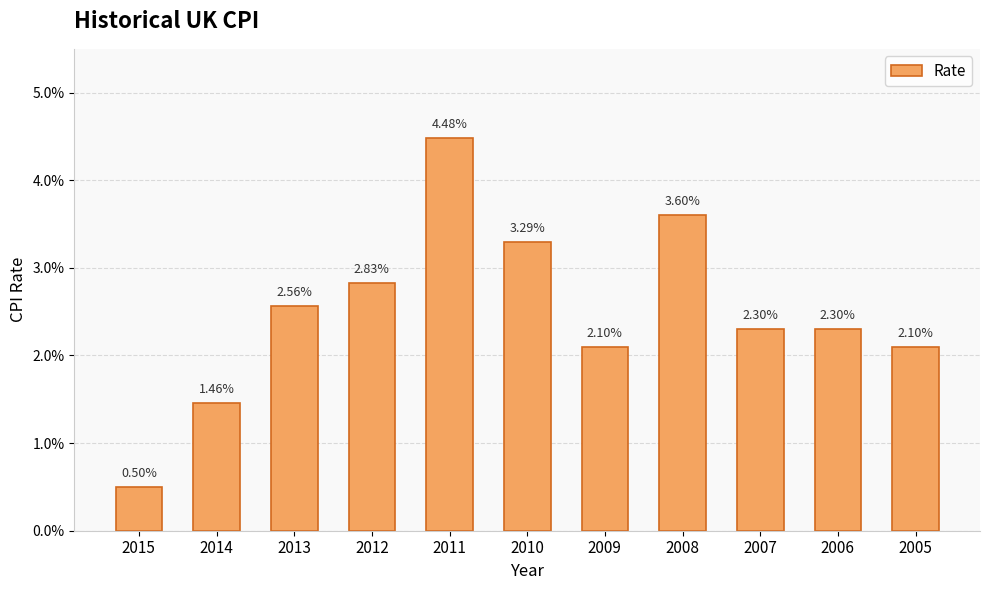

Is it true that the value at 2008 is 0.1?

False